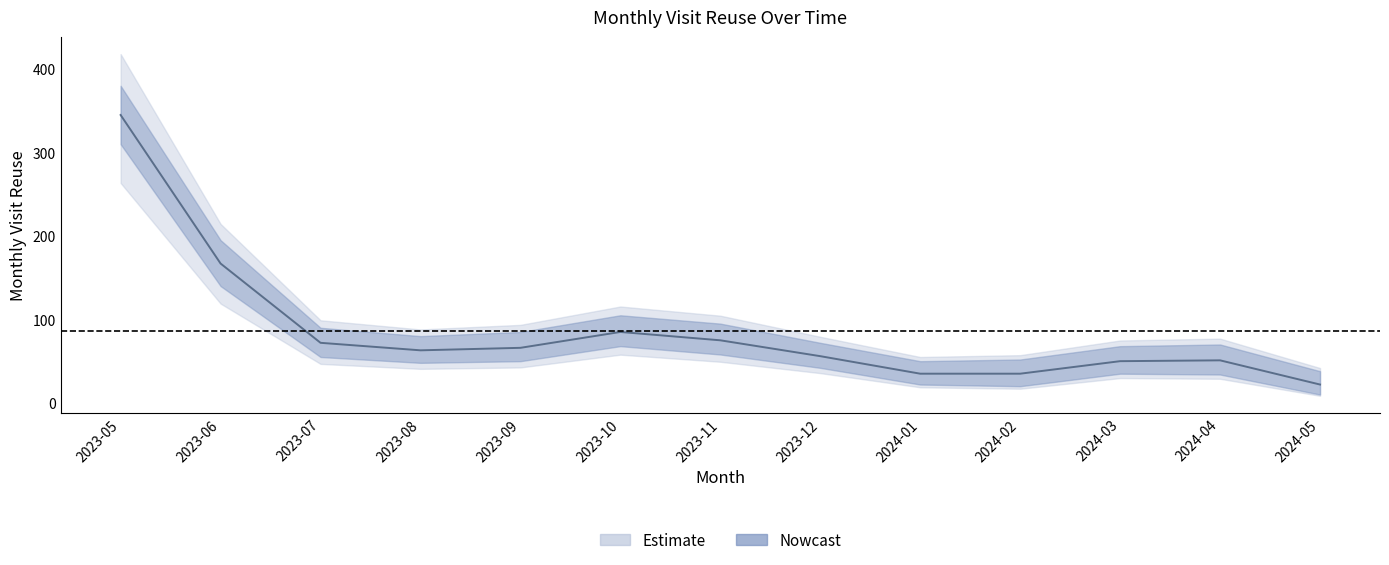

Reading right to left, list all the values displayed in this chart.

monthly_visit_reuse: 2024-05=22	2024-04=51	2024-03=50	2024-02=35	2024-01=35	2023-12=56	2023-11=75	2023-10=85	2023-09=66	2023-08=63	2023-07=72	2023-06=167	2023-05=345
reuse_upper: 2024-05=38	2024-04=70	2024-03=68	2024-02=52	2024-01=50	2023-12=72	2023-11=95	2023-10=105	2023-09=85	2023-08=80	2023-07=90	2023-06=195	2023-05=380
reuse_lower: 2024-05=10	2024-04=34	2024-03=35	2024-02=20	2024-01=22	2023-12=42	2023-11=58	2023-10=68	2023-09=50	2023-08=48	2023-07=55	2023-06=140	2023-05=310